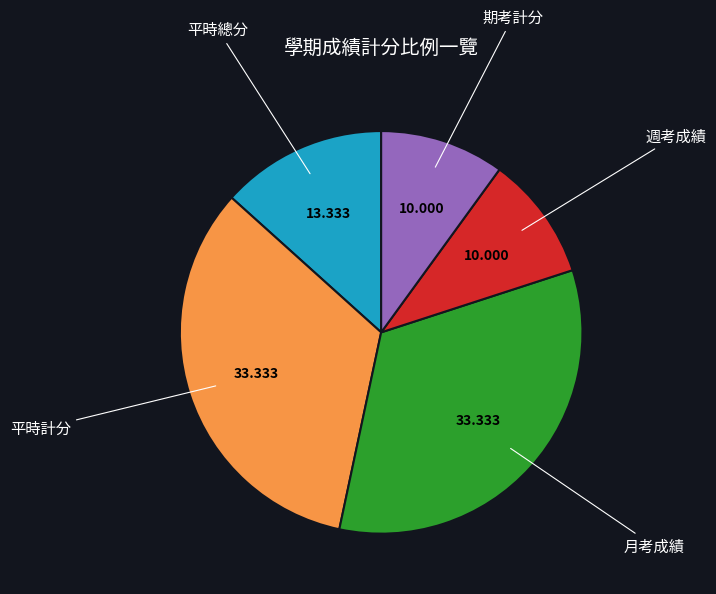

Between 平時計分 and 平時總分, which is larger?

平時計分